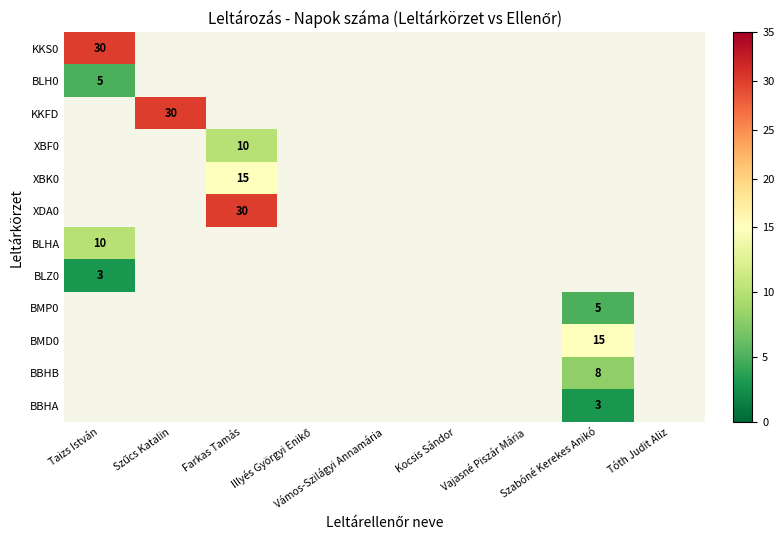

At which category does the chart reach its minimum across all series?

Taizs István